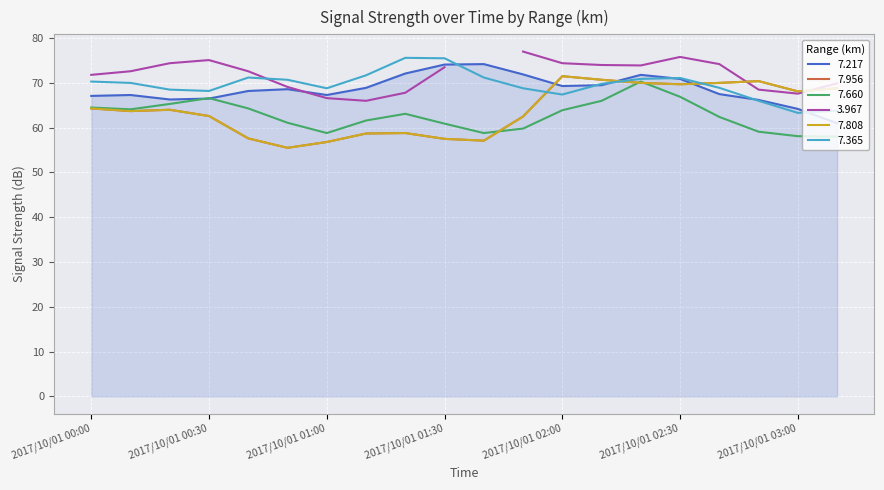

At which category is the sum across all series the highest?

2017/10/01 02:20